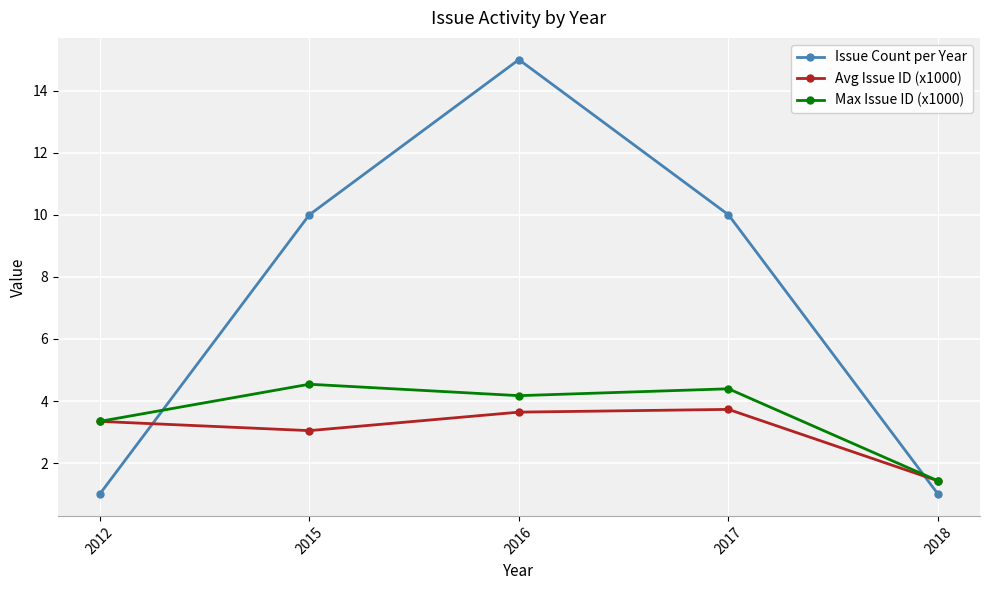

Which series ends up on top after the final intersection of Issue Count per Year and Avg Issue ID (x1000)?

Avg Issue ID (x1000)